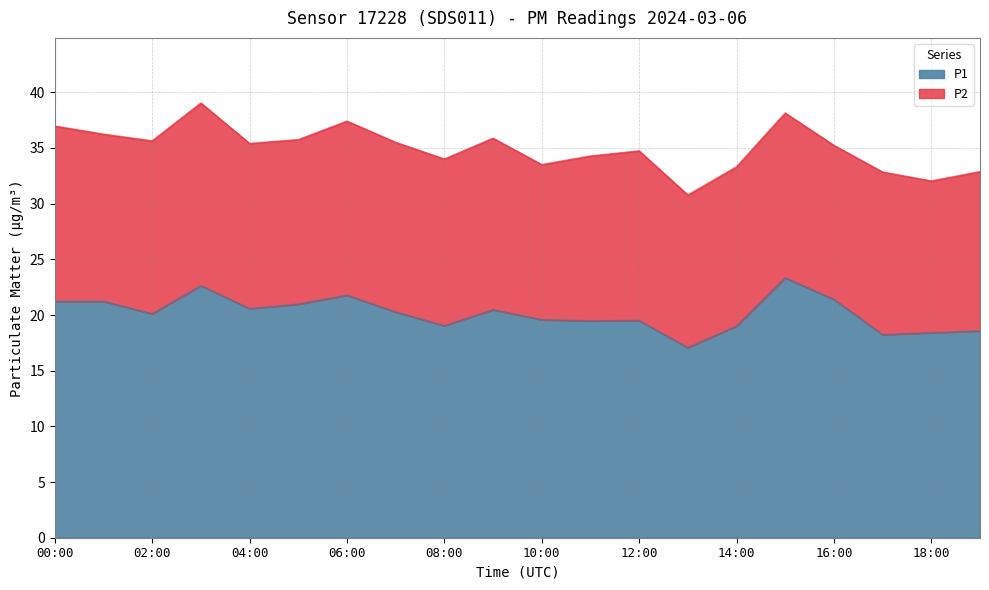

What is the ratio of the value at 04:00 to the value at 00:00?

1.0